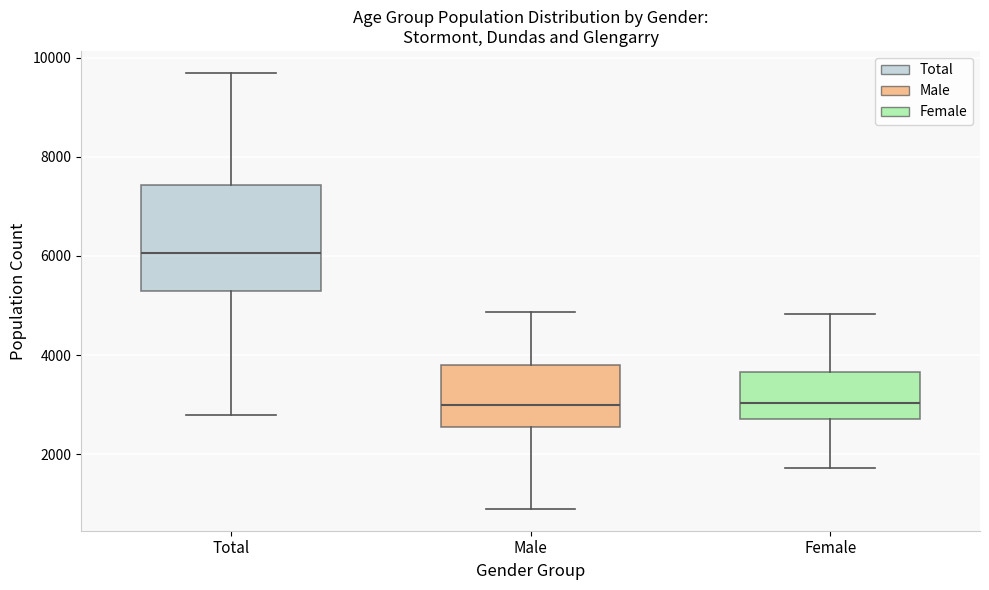

Where is the upper edge of the box for Female on the y-axis? The values are not printed on the chart, so give them approximately, as read against the axis.

3600